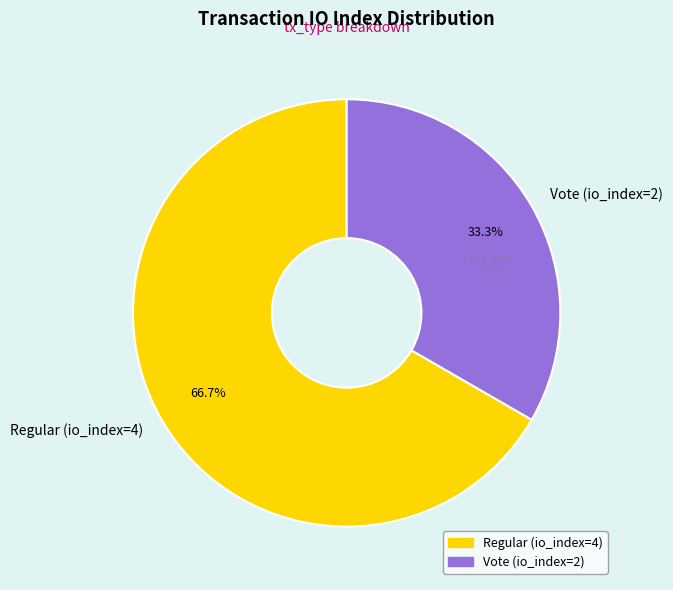

What percentage do Regular (io_index=4) and Vote (io_index=2) together represent?

100.0%